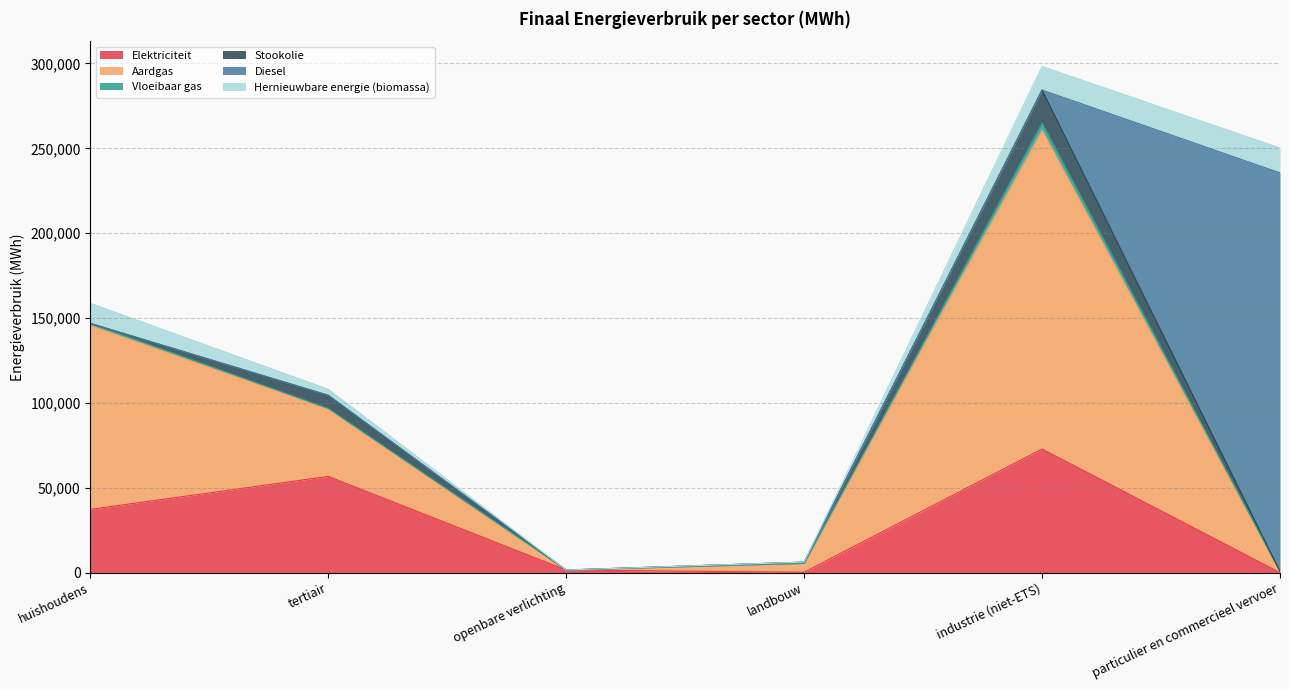

Which label corresponds to the smallest value in the chart?

openbare verlichting